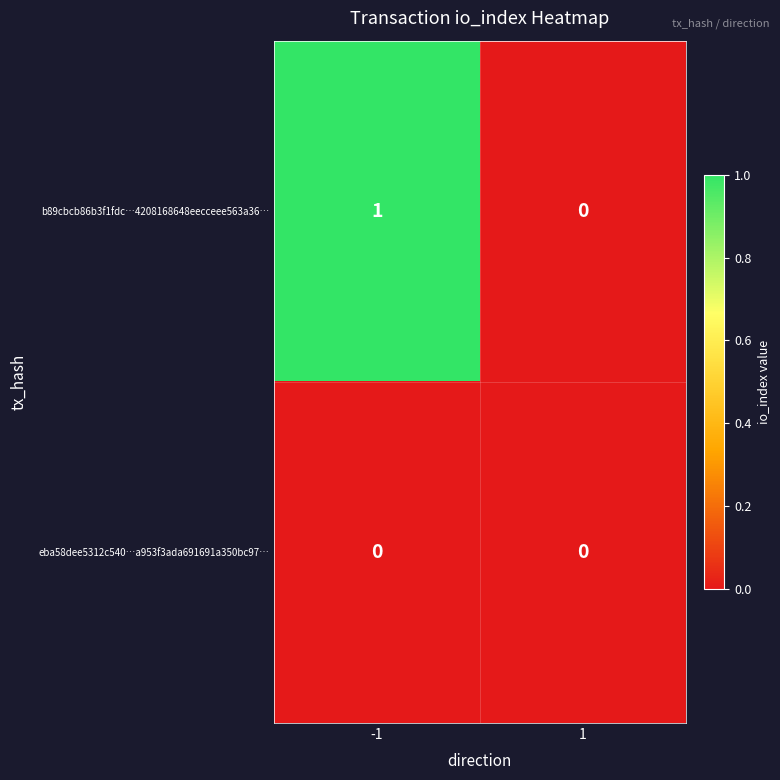

List the series in order of their peak value, highest first.

b89cbcb86b3f1fdc…4208168648eecceee563a36…, eba58dee5312c540…a953f3ada691691a350bc97…